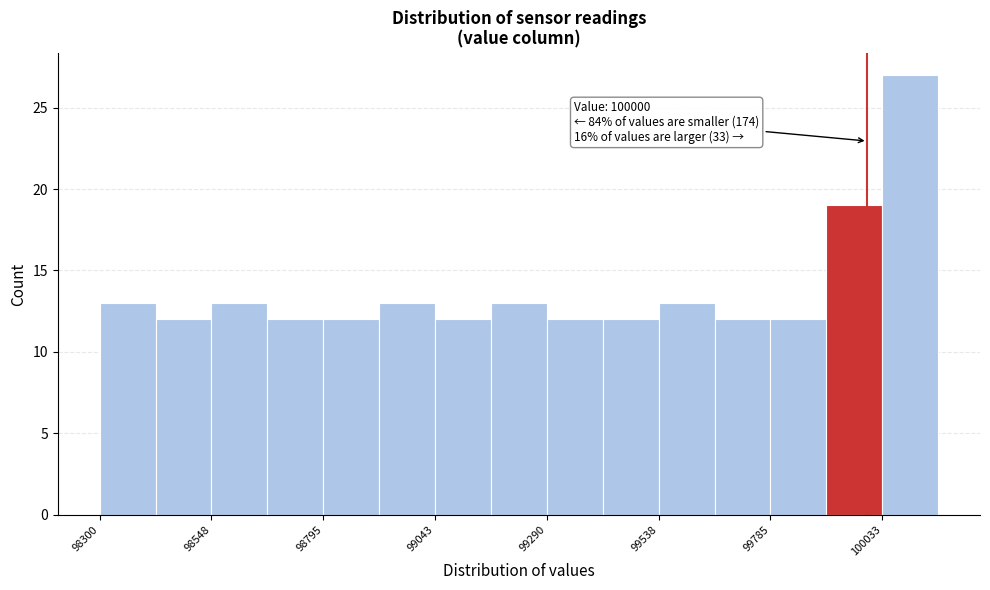

Read against the x-axis, roughly where is the centre of the tallest bar?

100100